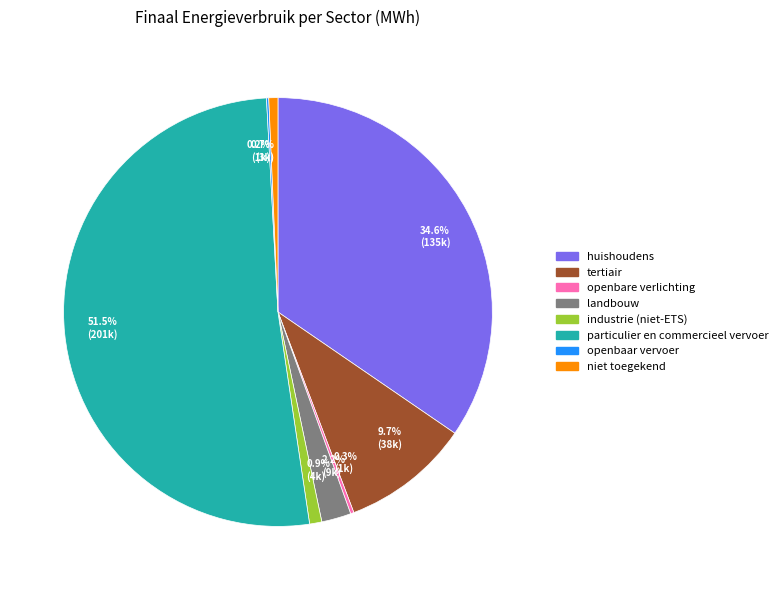

Between 9.7% (38k) and 0.7% (3k), which is larger?

9.7% (38k)